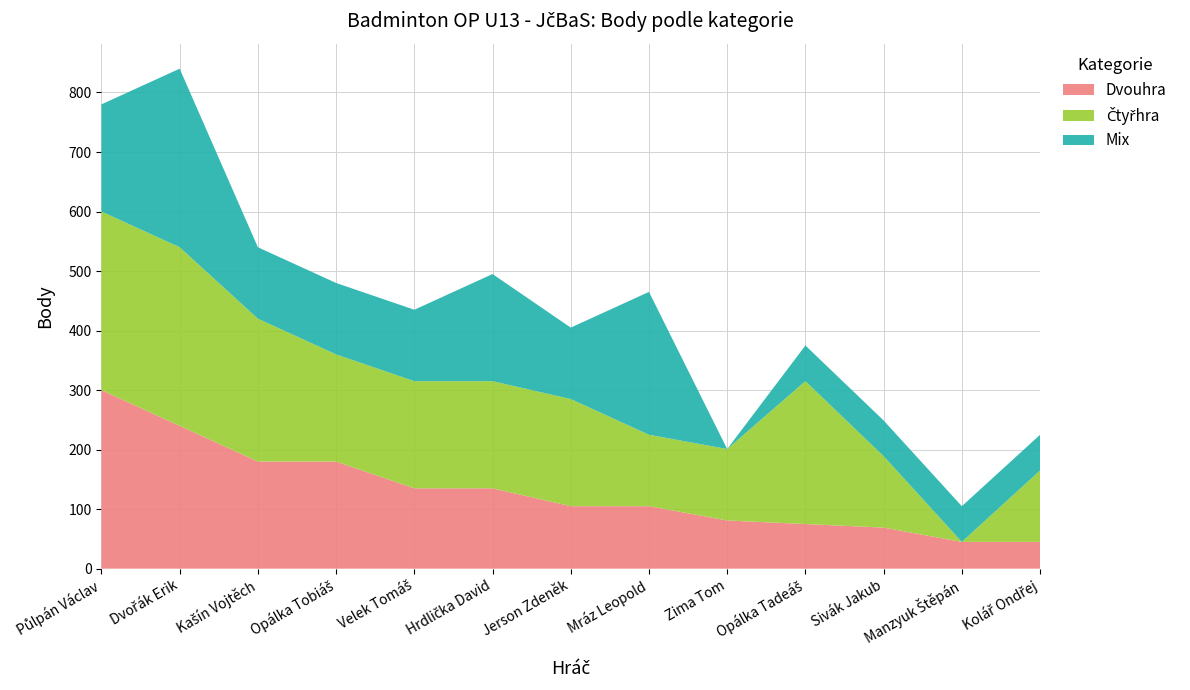

Reading left to right, what are all the values shown in this chart?

Dvouhra: 300	240	180	180	135	135	105	105	81	75	69	45	45
Čtyřhra: 300	300	240	180	180	180	180	120	120	240	120	0	120
Mix: 180	300	120	120	120	180	120	240	0	60	60	60	60